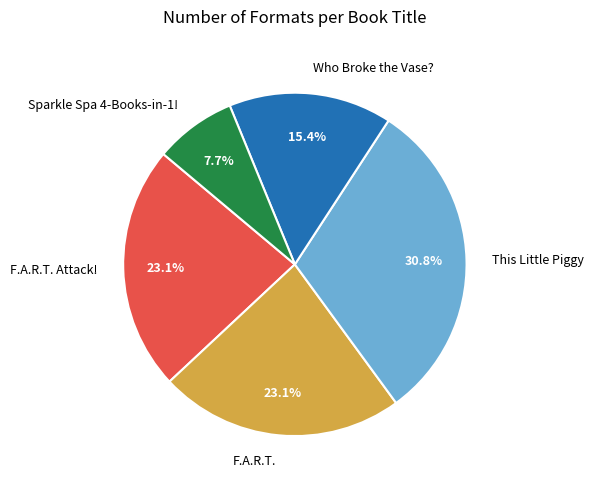

What is the largest slice in the pie chart?

This Little Piggy